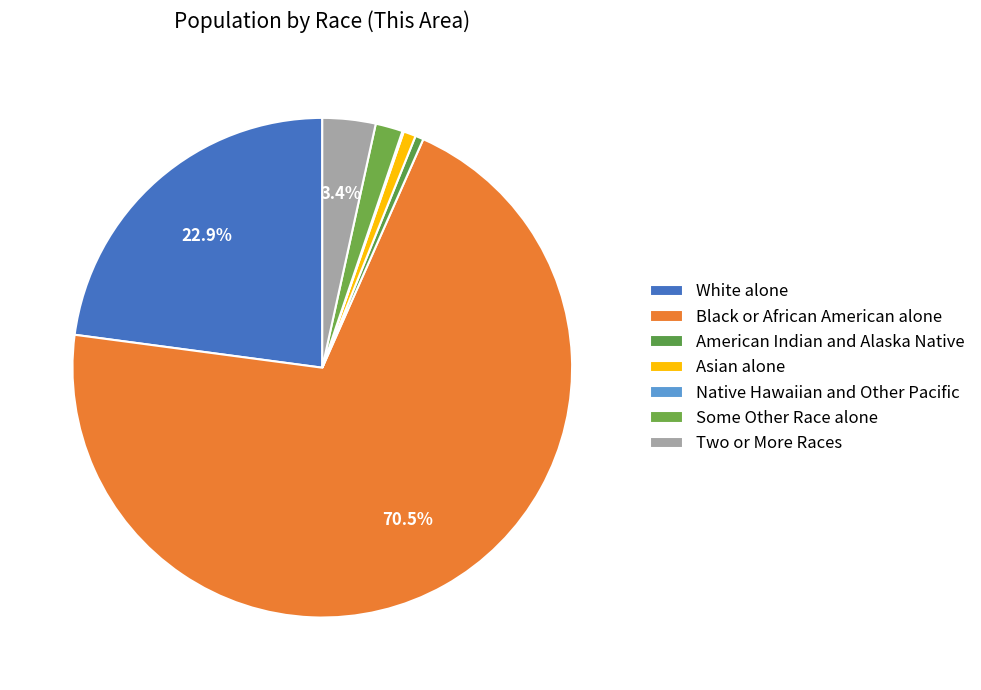

Rank the categories by value from lowest to highest.

Native Hawaiian and Other Pacific, American Indian and Alaska Native, Asian alone, Some Other Race alone, Two or More Races, White alone, Black or African American alone